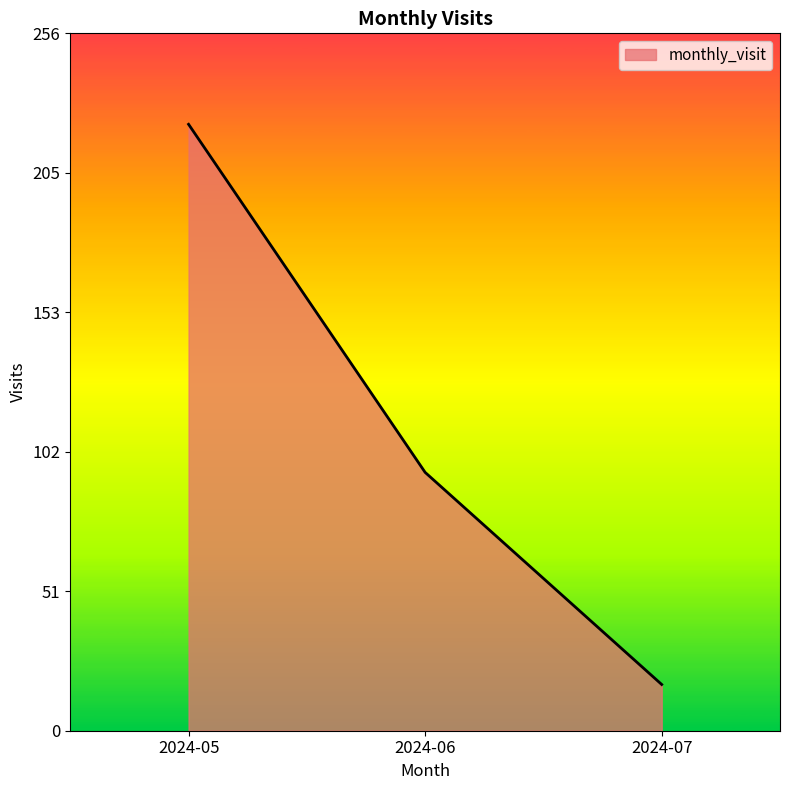

What is the greatest value displayed?

223